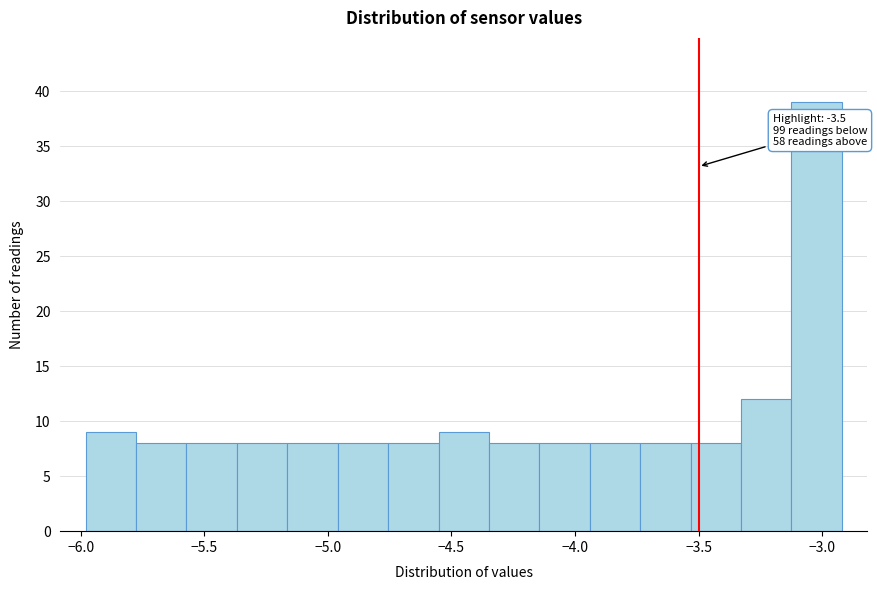

Over which range of the x-axis is the bar tallest?

-3.10 to -2.90